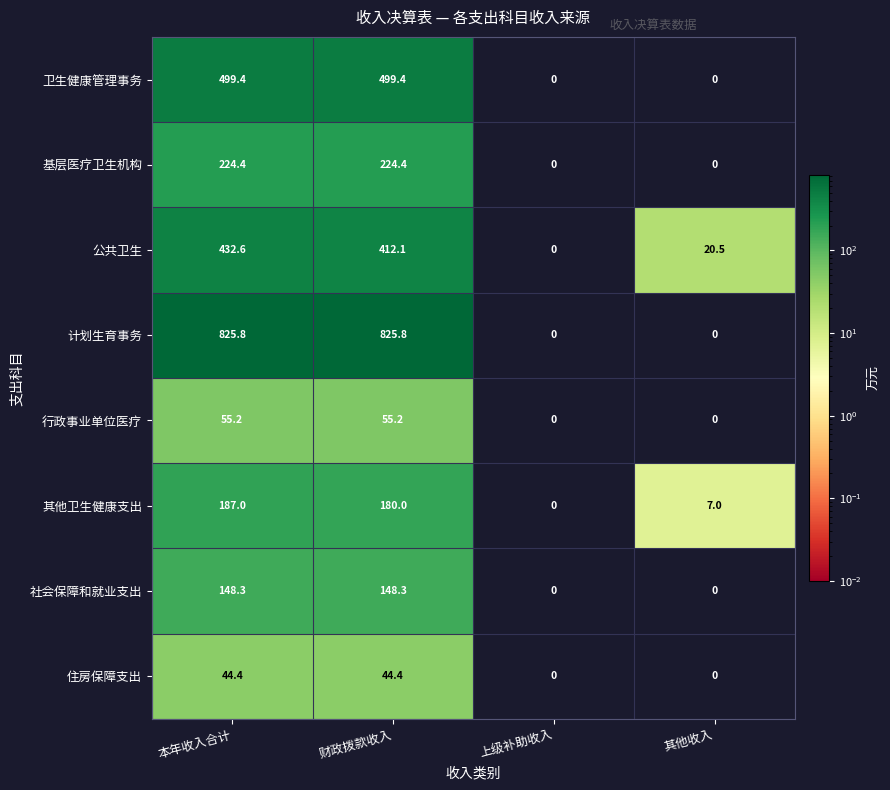

Which series has the largest total across all categories?

计划生育事务